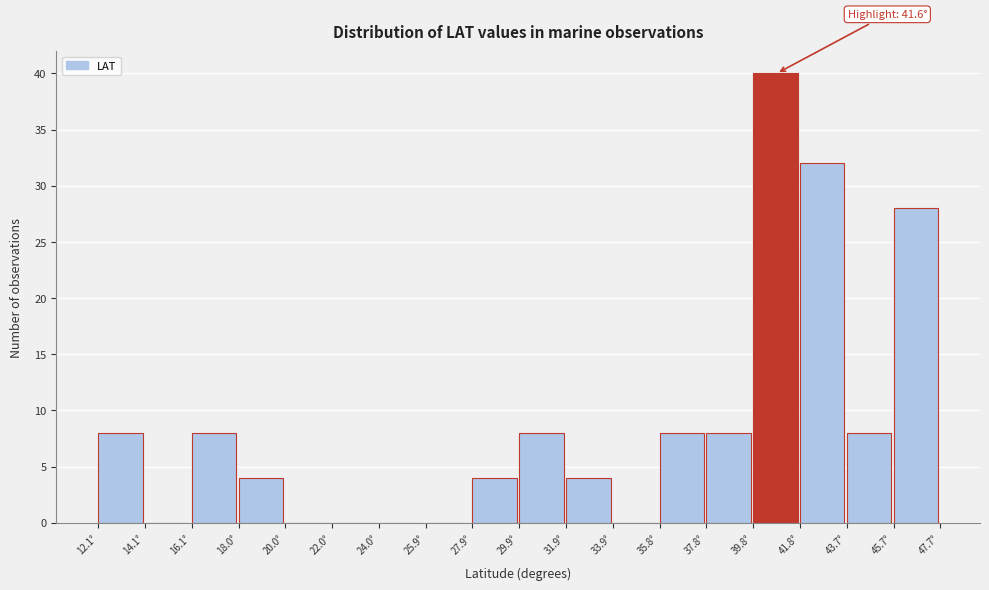

Over which range of the x-axis is the bar tallest?

39.8 to 41.8